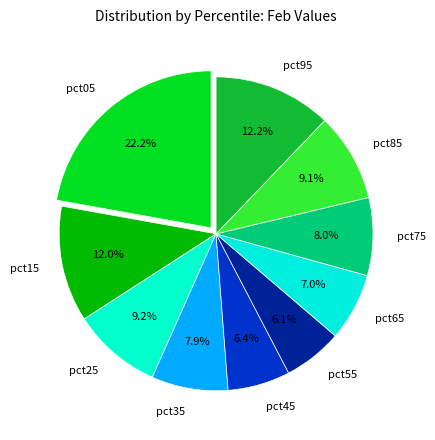

True or false: pct25 accounts for 15% of the total.

False